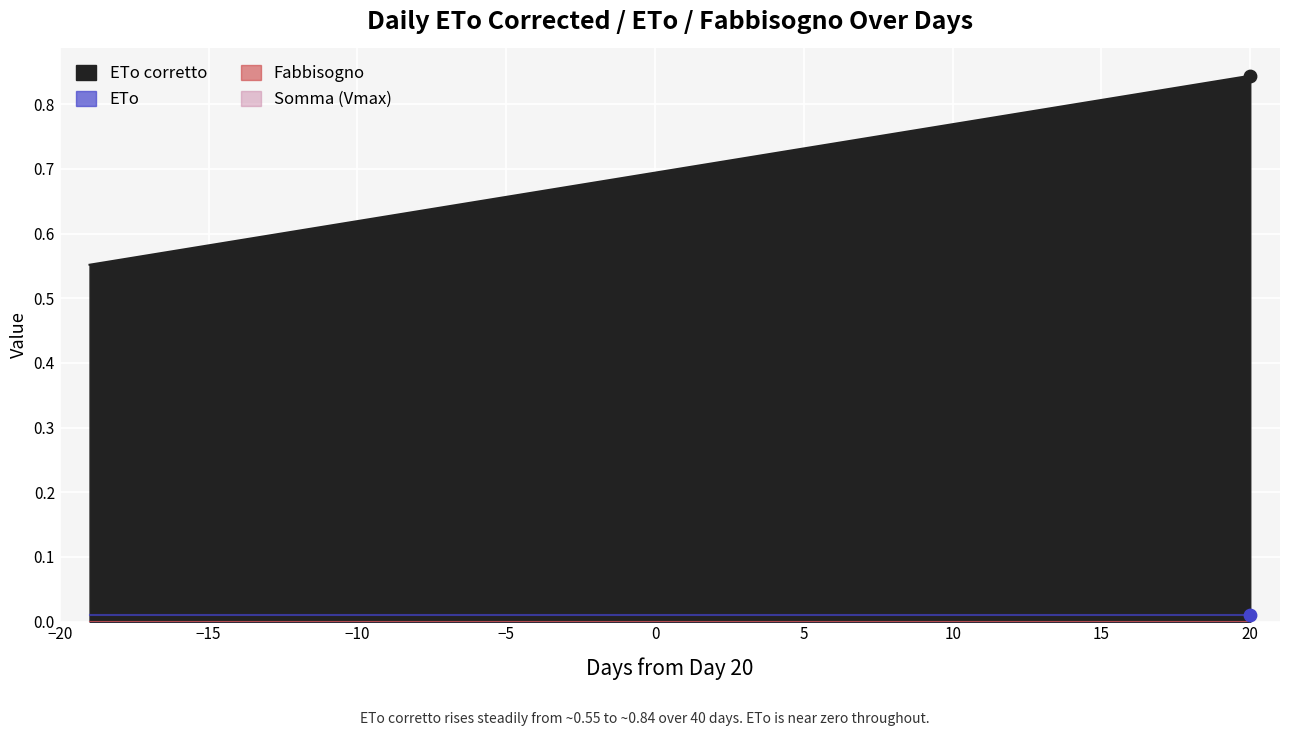

What are all the series names shown in the legend?

ETo corretto, ETo, Fabbisogno, Somma (Vmax)